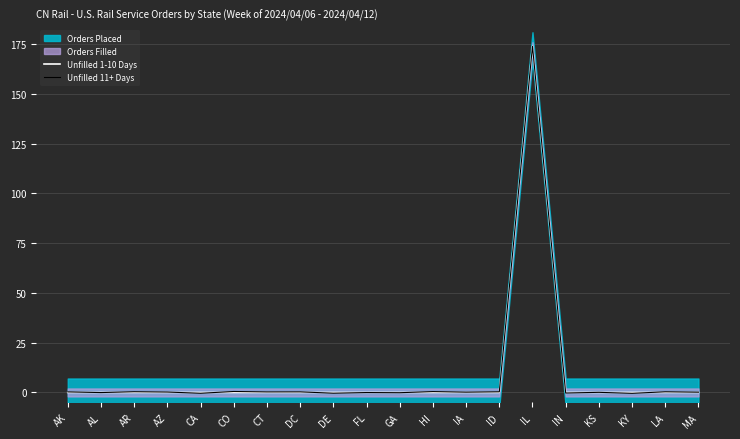

The value of Unfilled 1-10 Days at DE is 0.0. True or false?

True